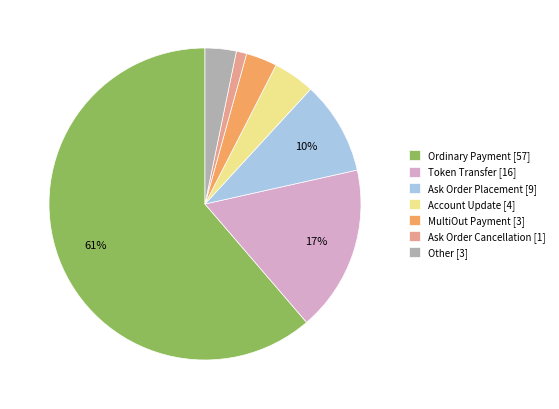

To the nearest percent, what is the average slice percentage?

14%